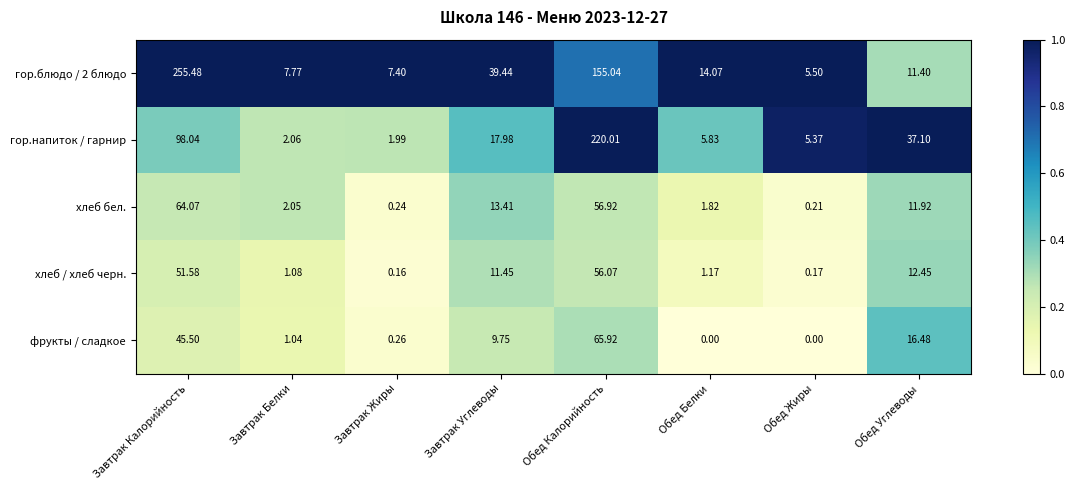

Between Завтрак Белки and Обед Калорийность, which series saw the biggest shift?

гор.напиток / гарнир